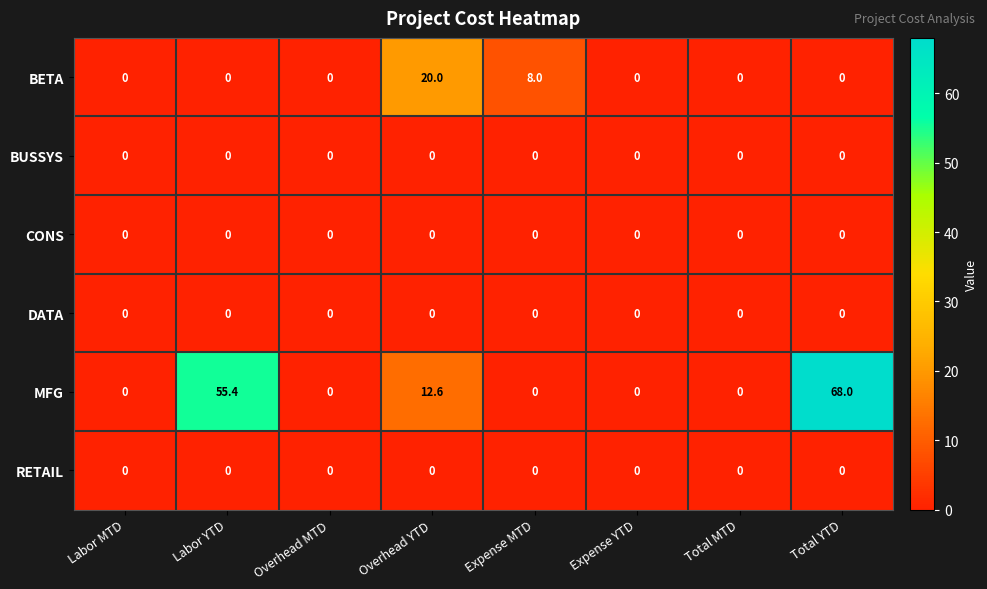

Between Overhead YTD and Total YTD, which series saw the biggest shift?

MFG